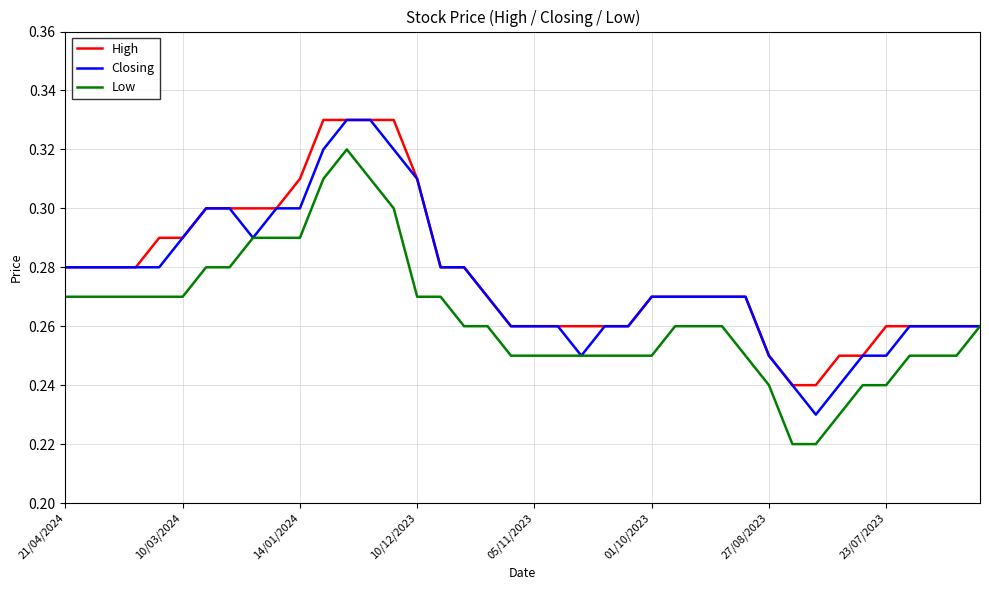

True or false: Closing and High intersect in this chart.

False